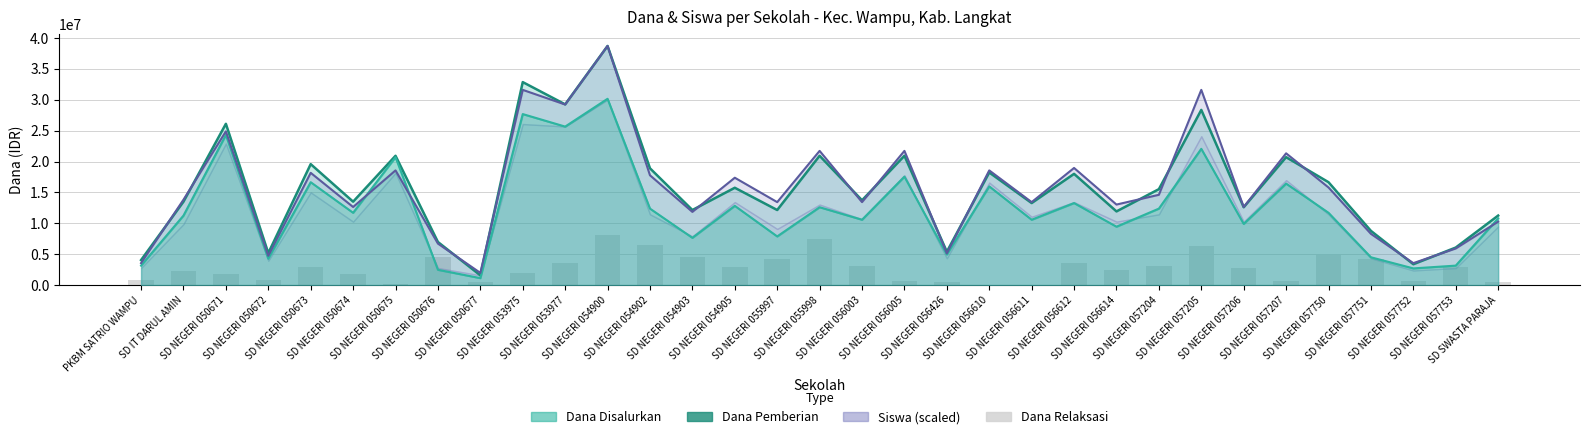

The value of Siswa Disalurkan (scaled) at SD NEGERI 050672 is 6270666.2. True or false?

False